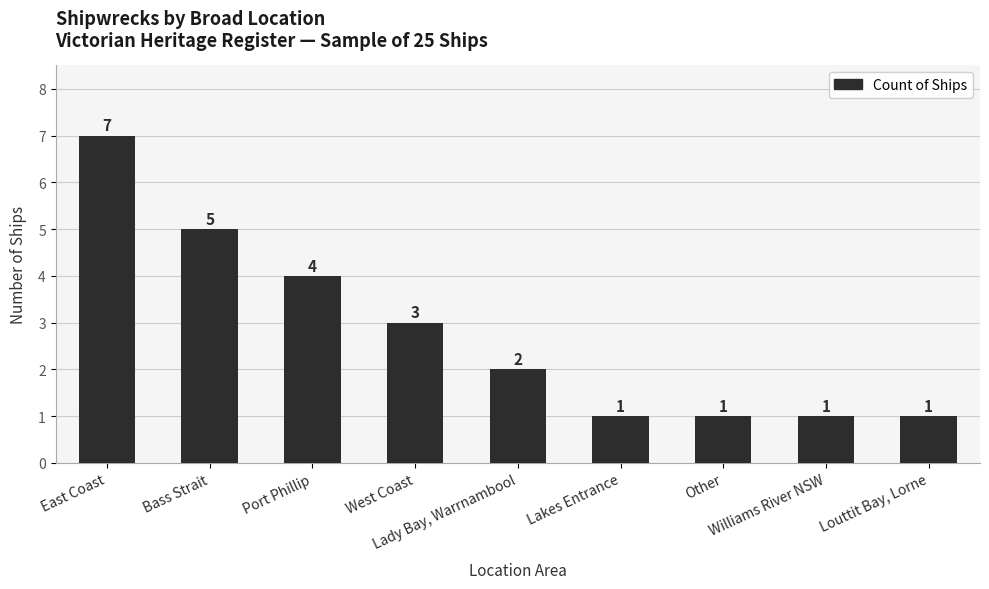

Count the values in the range 1 to 4.

7